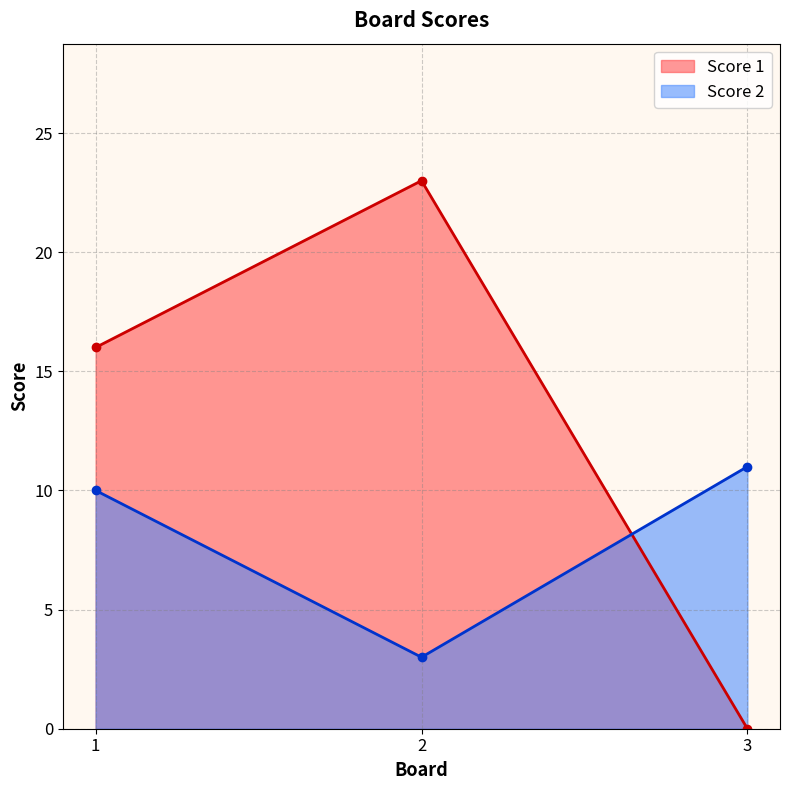

List the labels in order of Score 2 value, smallest first.

2, 1, 3